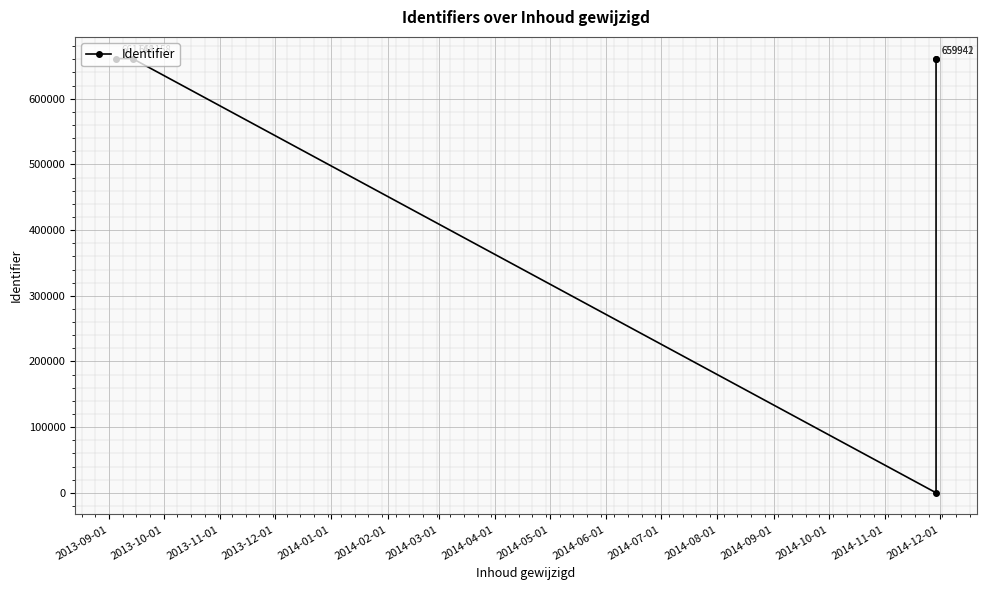

Does the chart display data point markers on the line(s)?

Yes